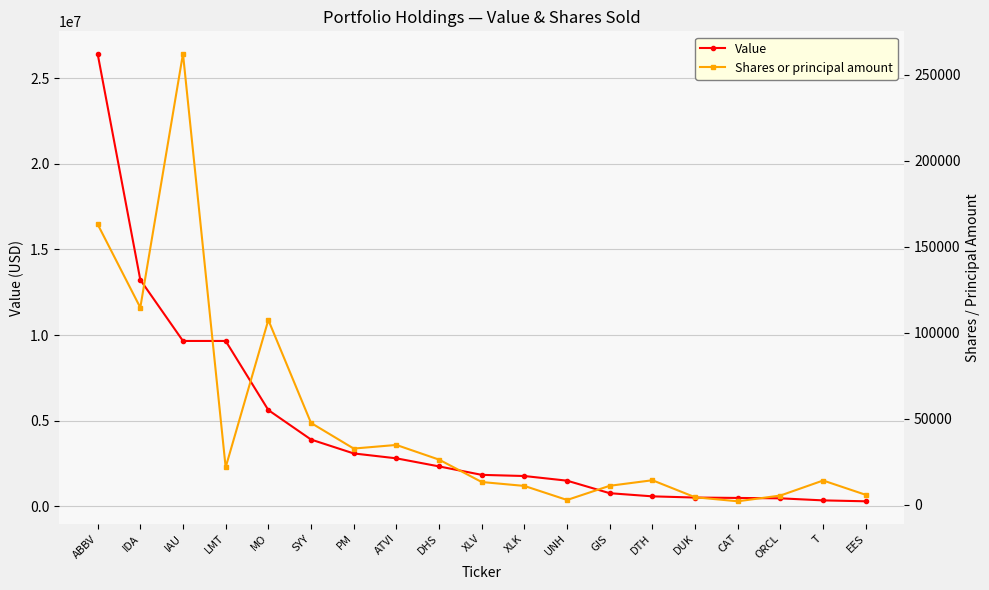

At which category does the chart reach its peak across all series?

ABBV